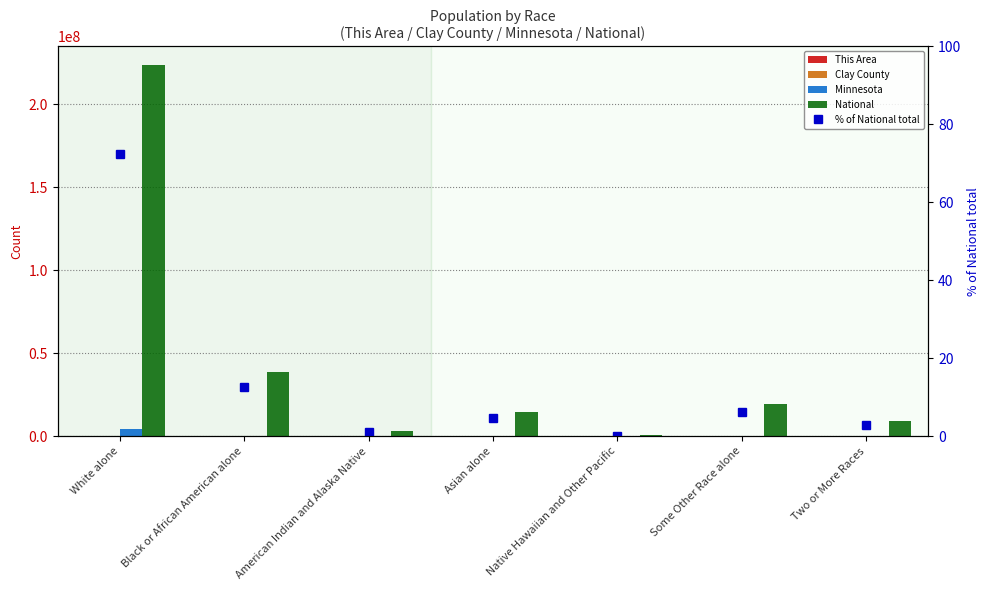

How many values in the % of National total series are below 4?

3